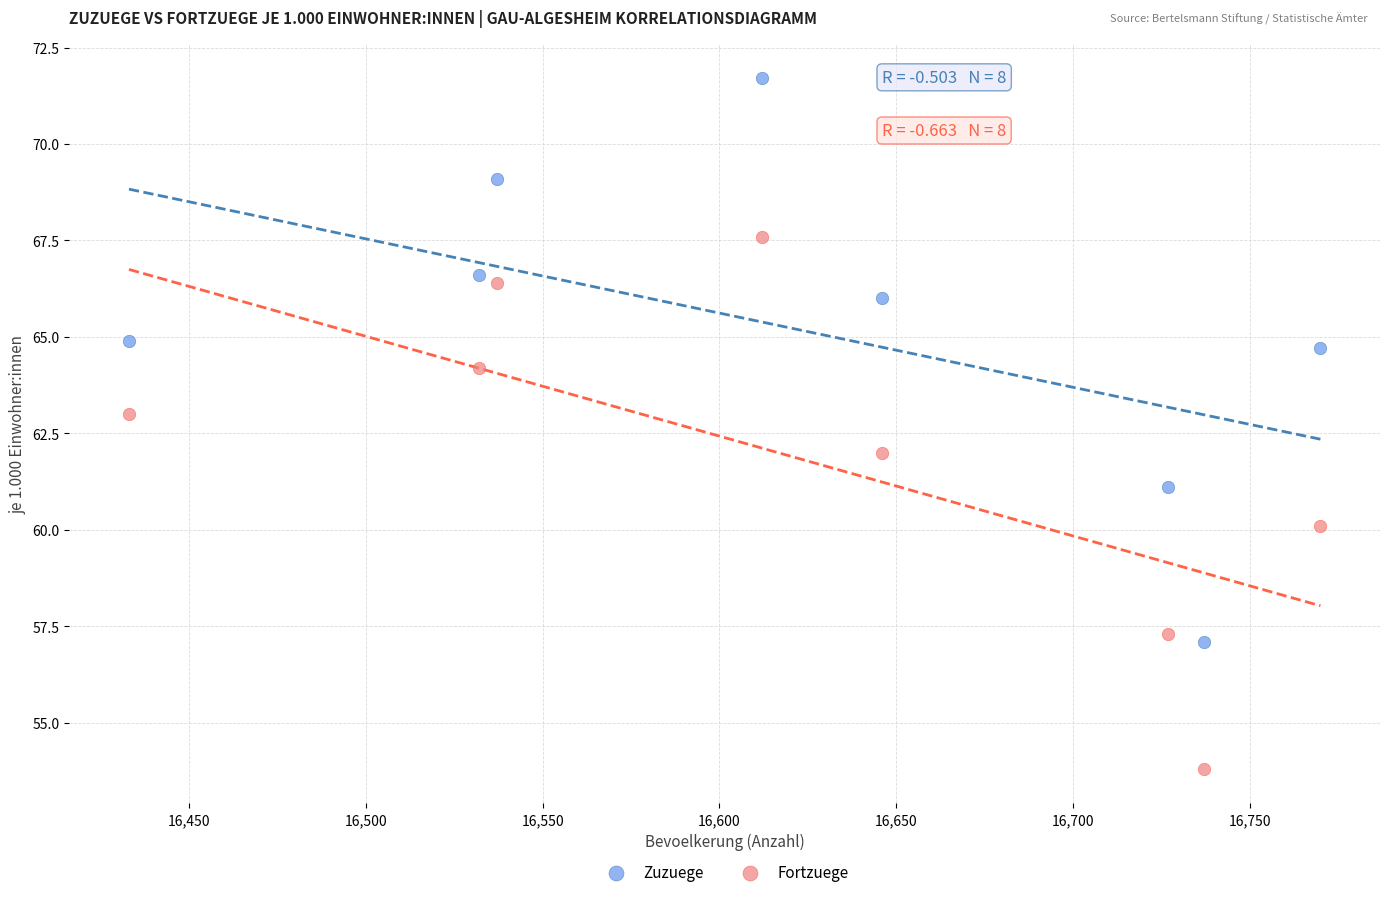

Which series has the widest spread of Y values?

Zuzuege